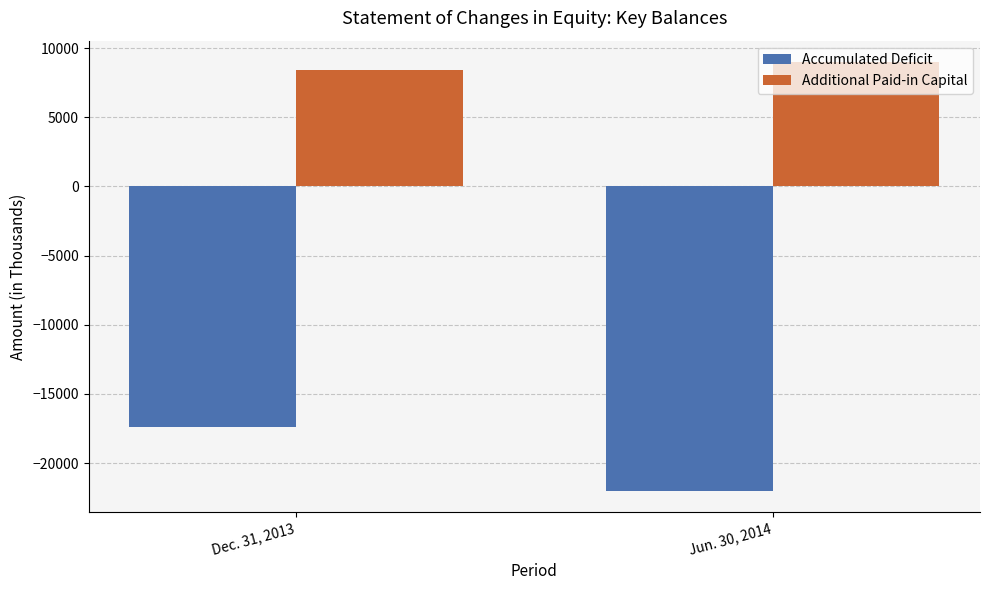

What is the difference between the Additional Paid-in Capital values at Dec. 31, 2013 and Jun. 30, 2014?

550